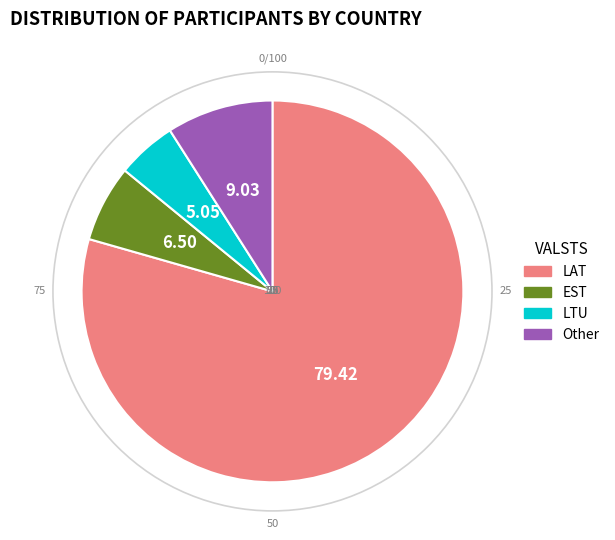

Which category has the smallest portion of the pie?

LTU